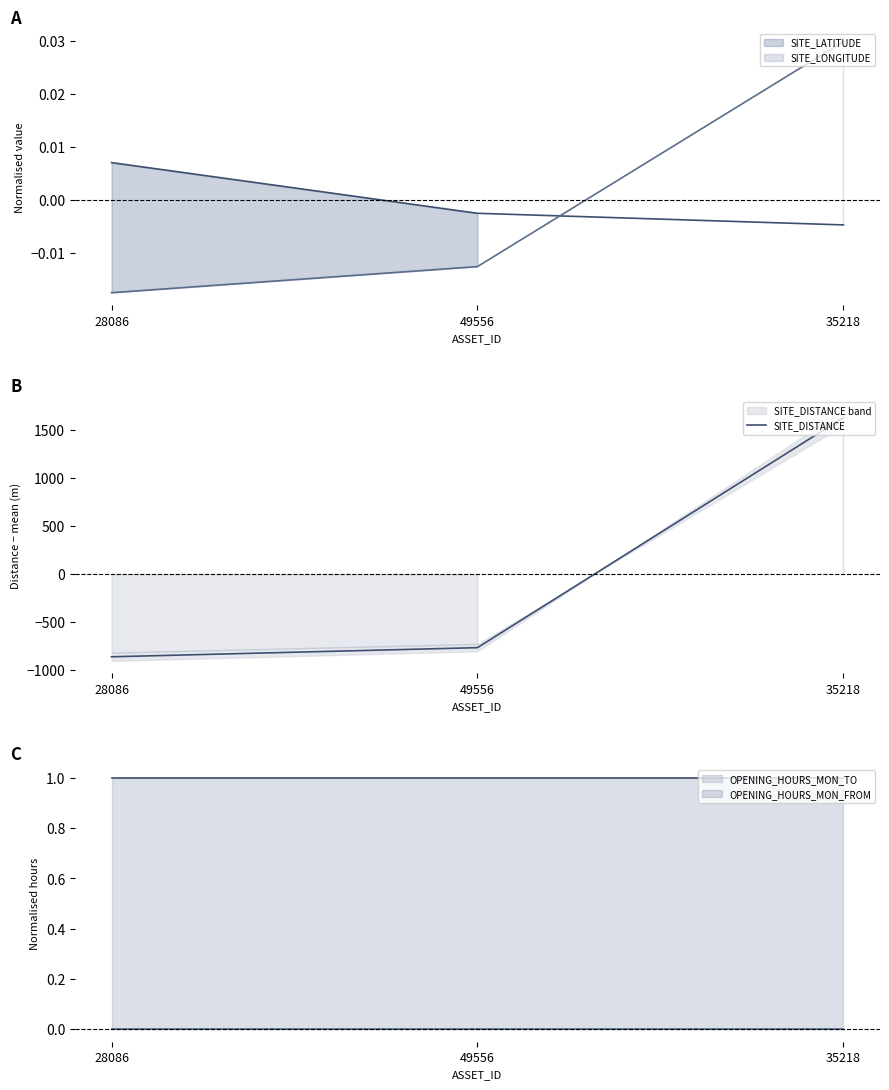

Is it true that the value at 28086 is -861.7?

True